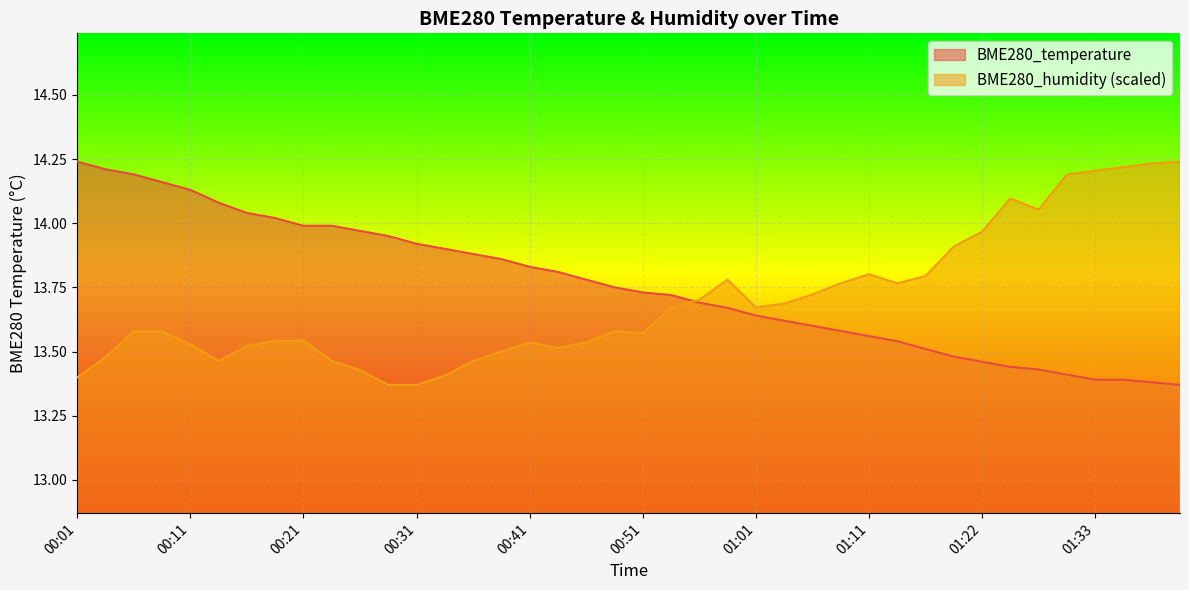

Between 01:28 and 00:58, which is larger?

00:58